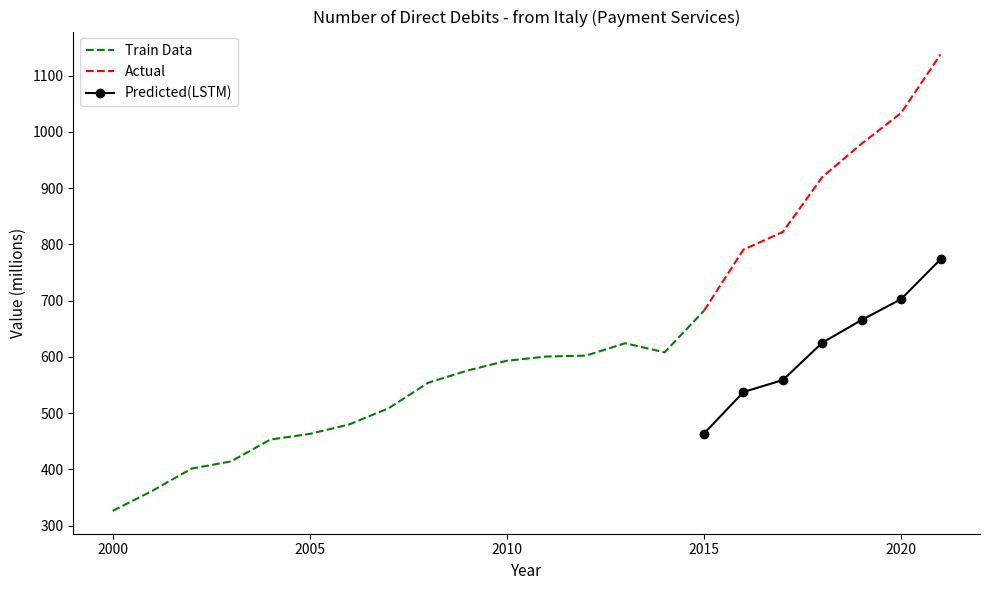

Which has a higher value, 2011 or 2004?

2011